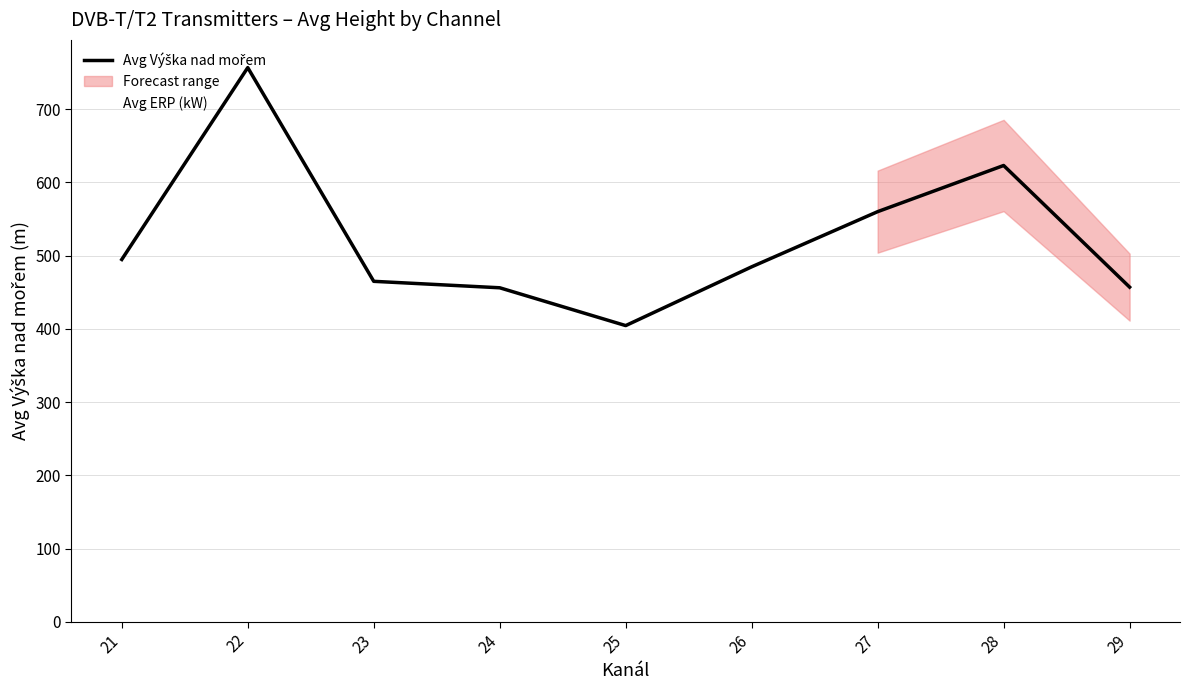

Does the chart display data point markers on the line(s)?

No